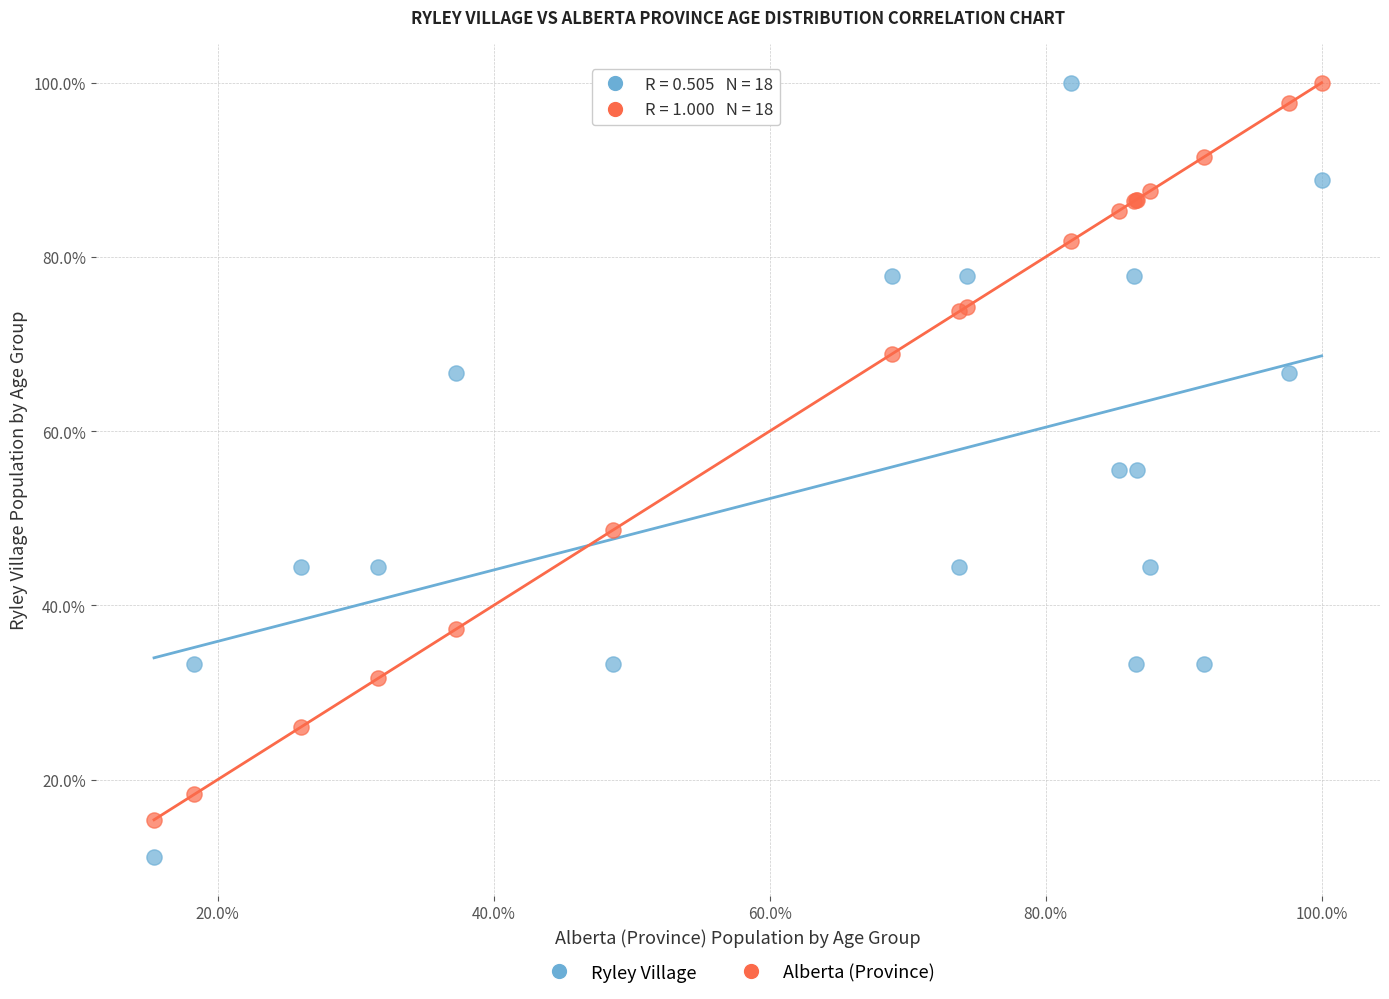

Which series contains the lowest Y value?

Ryley Village